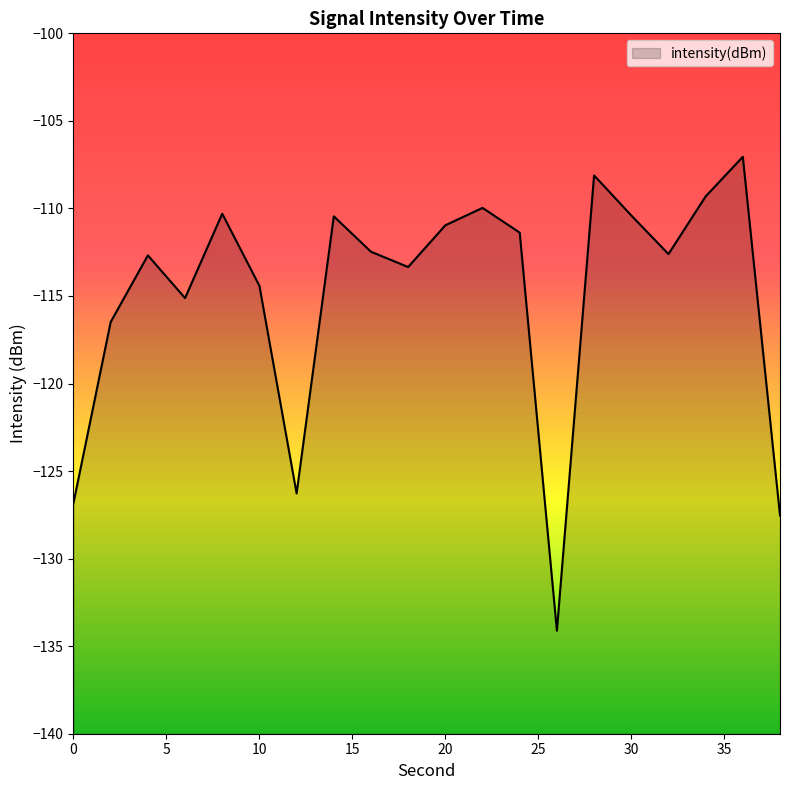

List the labels in order of value, smallest first.

26, 38, 0, 12, 2, 6, 10, 18, 4, 32, 16, 24, 20, 14, 30, 8, 22, 34, 28, 36